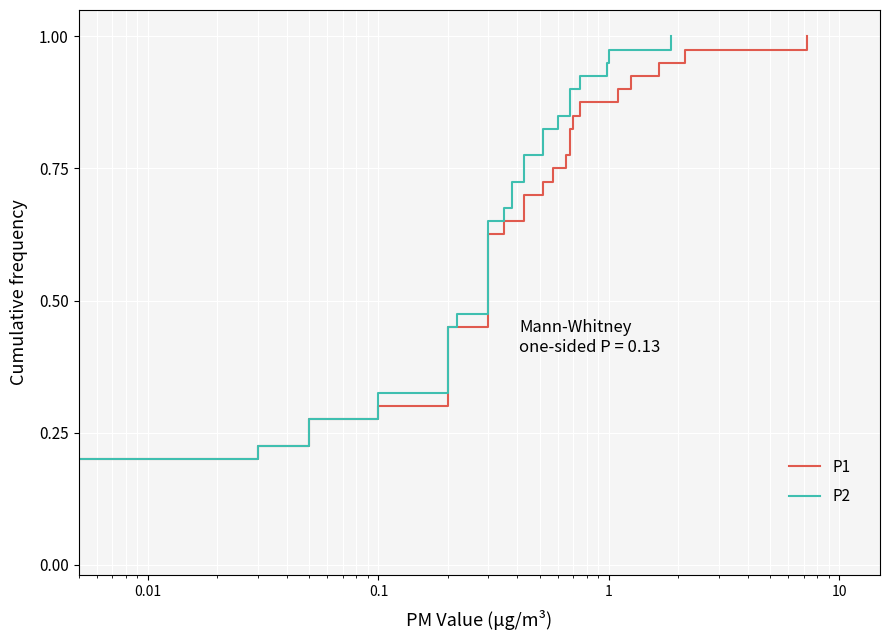

The value of P1 at 26 is 1.2. True or false?

False